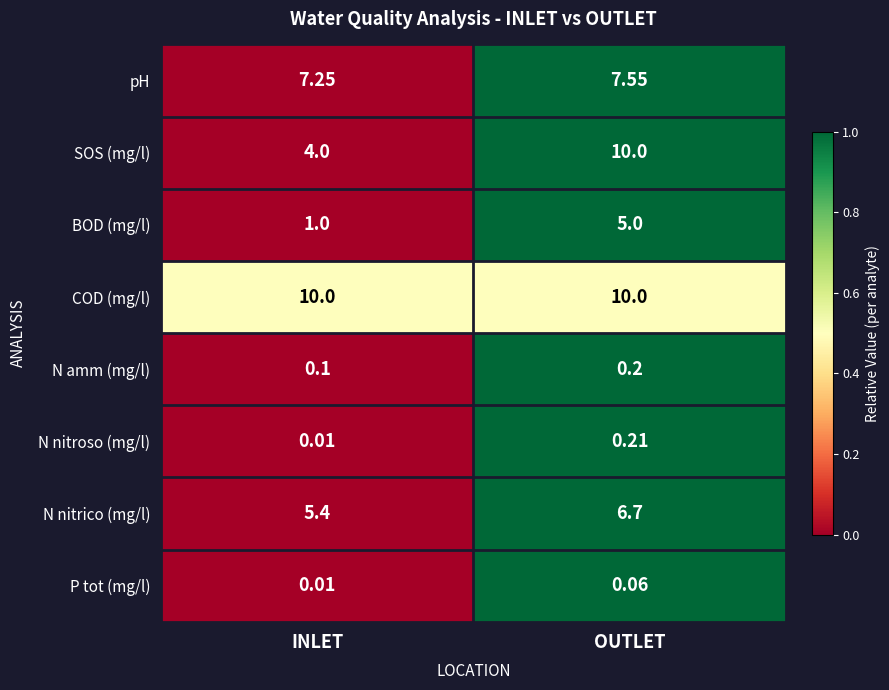

At how many categories does at least one series exceed 0?

2